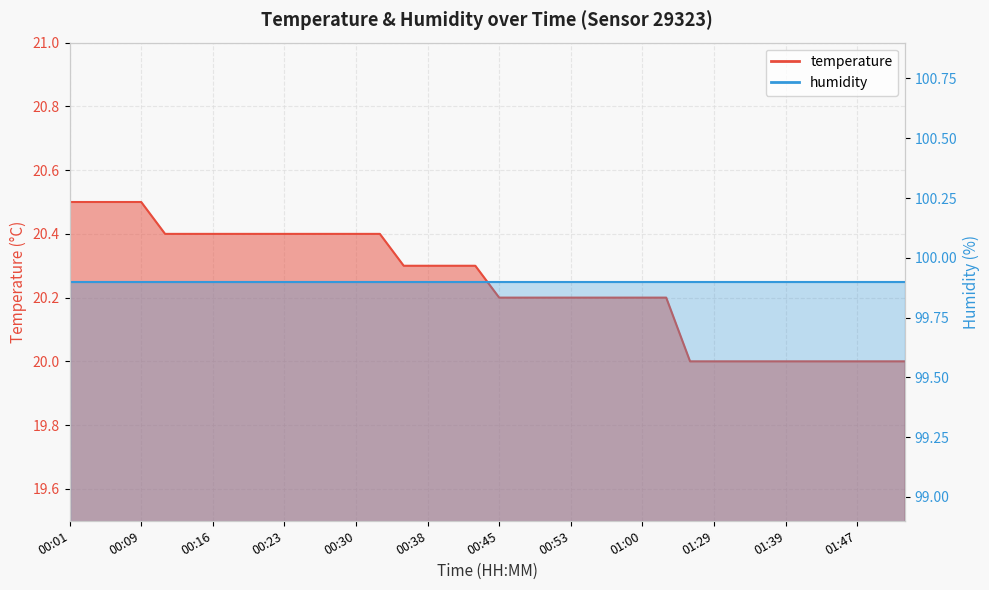

List the labels in order of value, smallest first.

01:24, 01:29, 01:32, 01:37, 01:39, 01:42, 01:45, 01:47, 01:50, 01:53, 00:45, 00:48, 00:50, 00:53, 00:55, 00:58, 01:00, 01:02, 00:35, 00:38, 00:40, 00:43, 00:11, 00:13, 00:16, 00:18, 00:21, 00:23, 00:26, 00:28, 00:30, 00:33, 00:01, 00:04, 00:06, 00:09